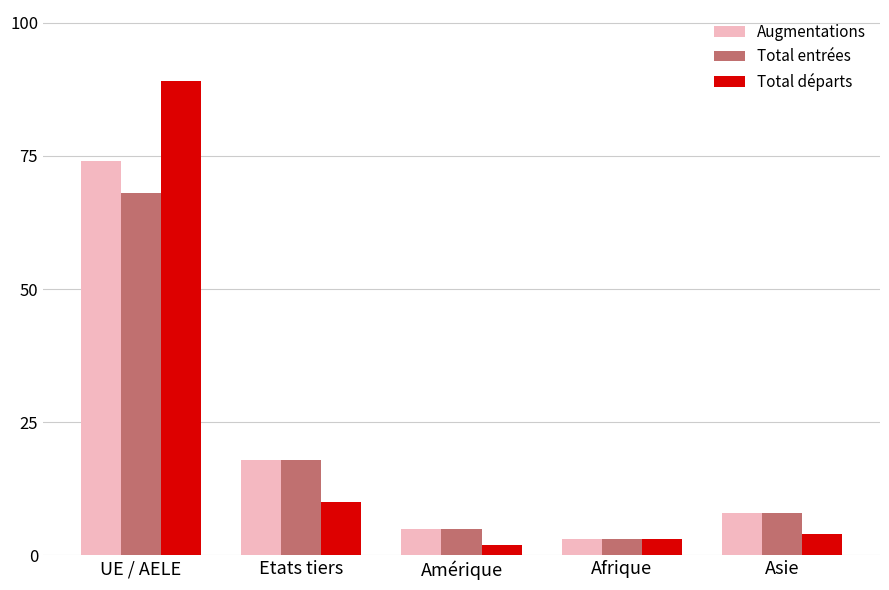

How many groups of bars are there?

5